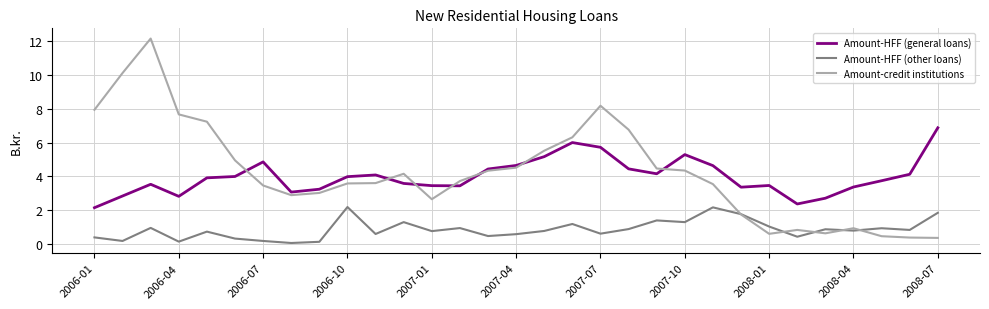

Does the chart have visible grid lines?

Yes